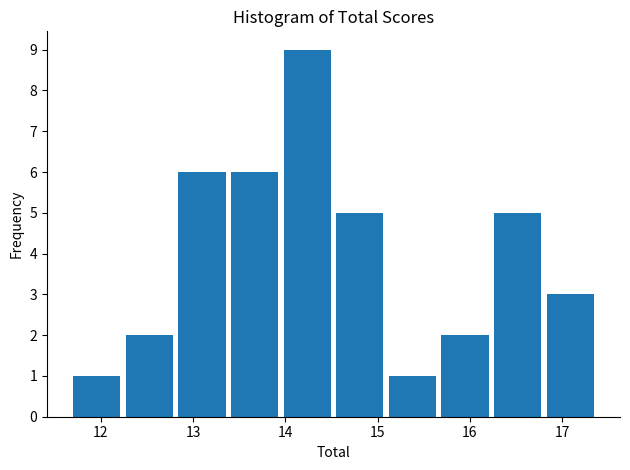

What is the height of the bar covering 12.84 to 13.41 on the x-axis? Neither the bar edges nor the heights are printed on the chart, so give them approximately, as read against the axes.

6